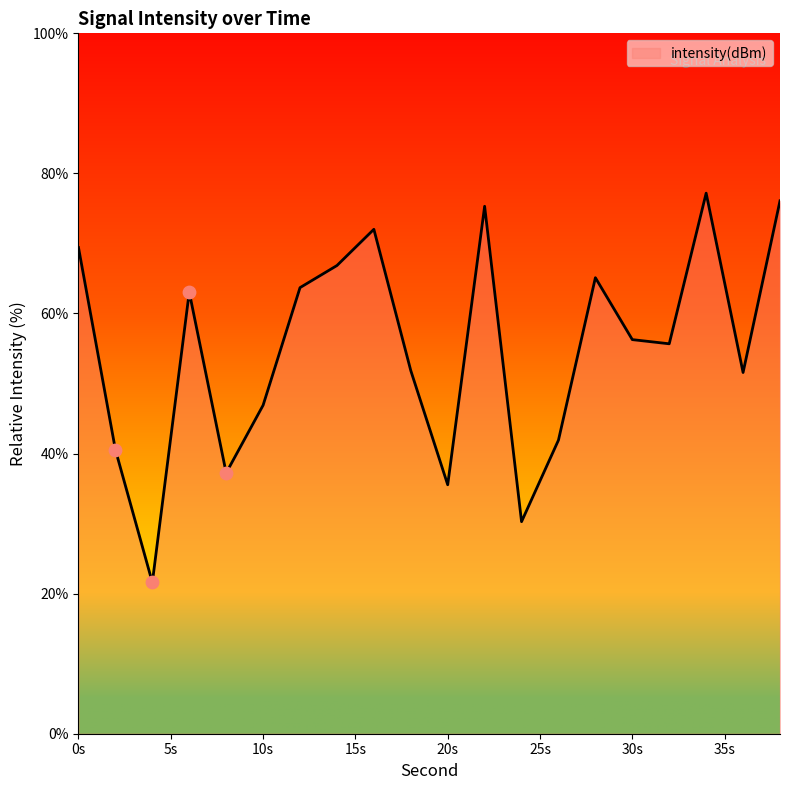

What is the difference between the maximum and minimum values?

55.6